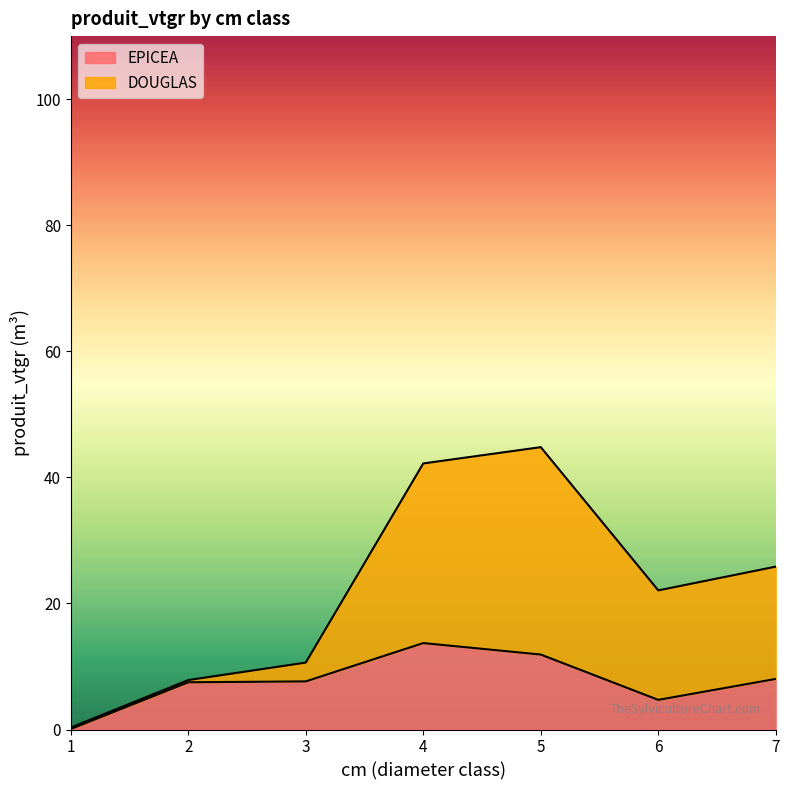

How many lines are shown in the chart?

2